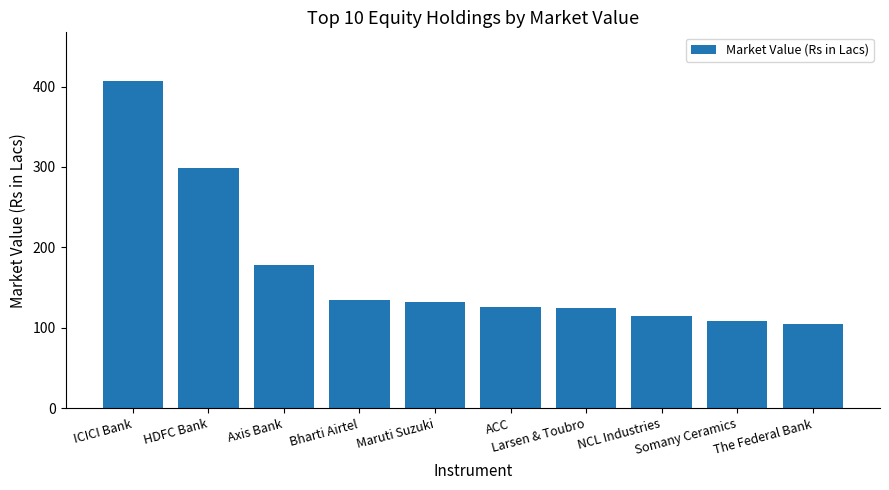

What is the value of the 3rd bar from the left?

177.8